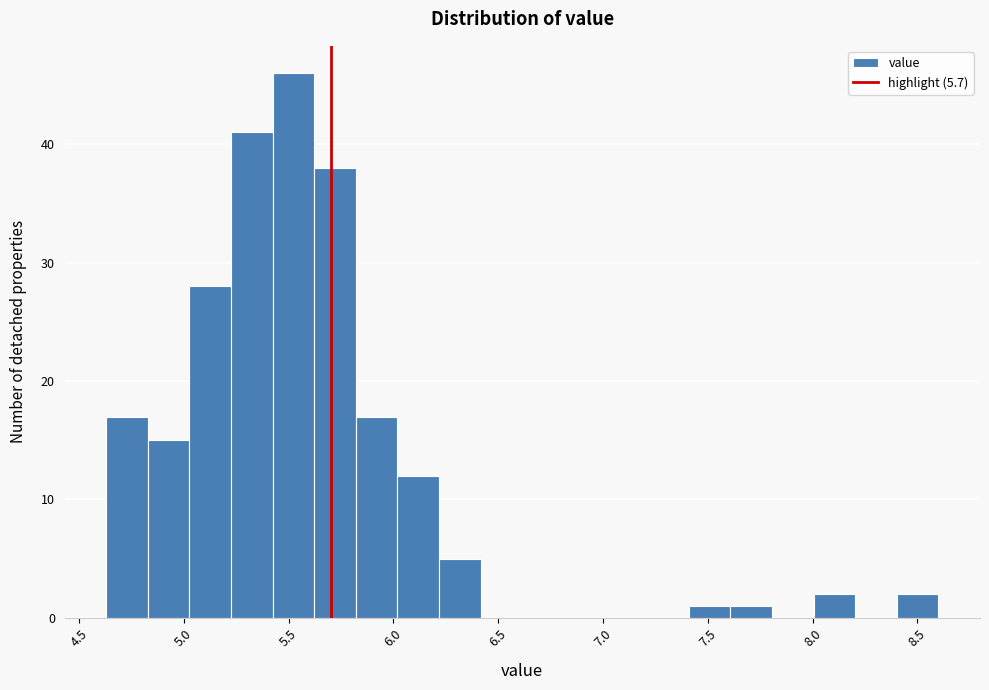

Around what value on the x-axis is the tallest bar? Give the approximate position of its centre, as read against the axis.

5.50